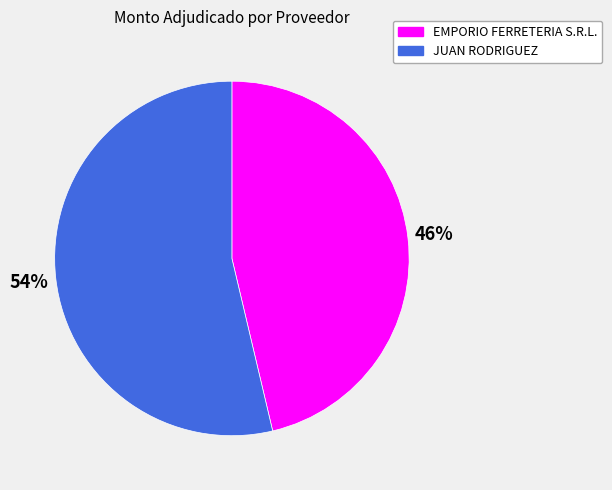

What percentage is the JUAN RODRIGUEZ slice, to the nearest percent?

54%